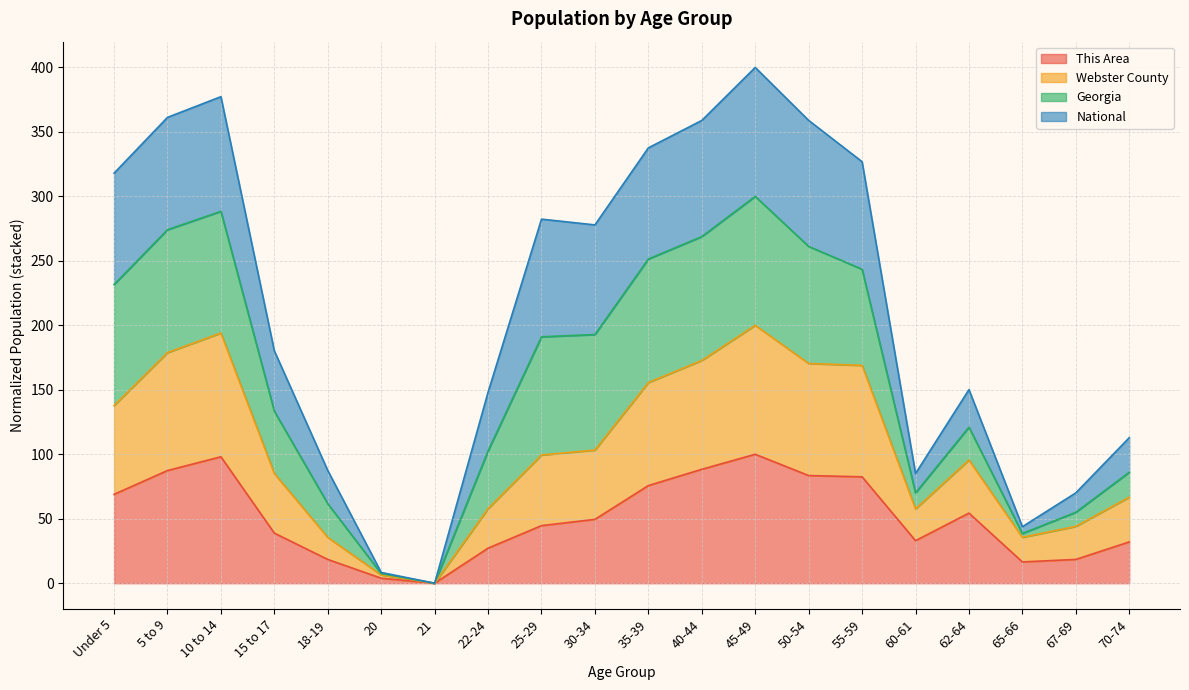

What is the difference between the second highest and minimum values in the National series?

377.3